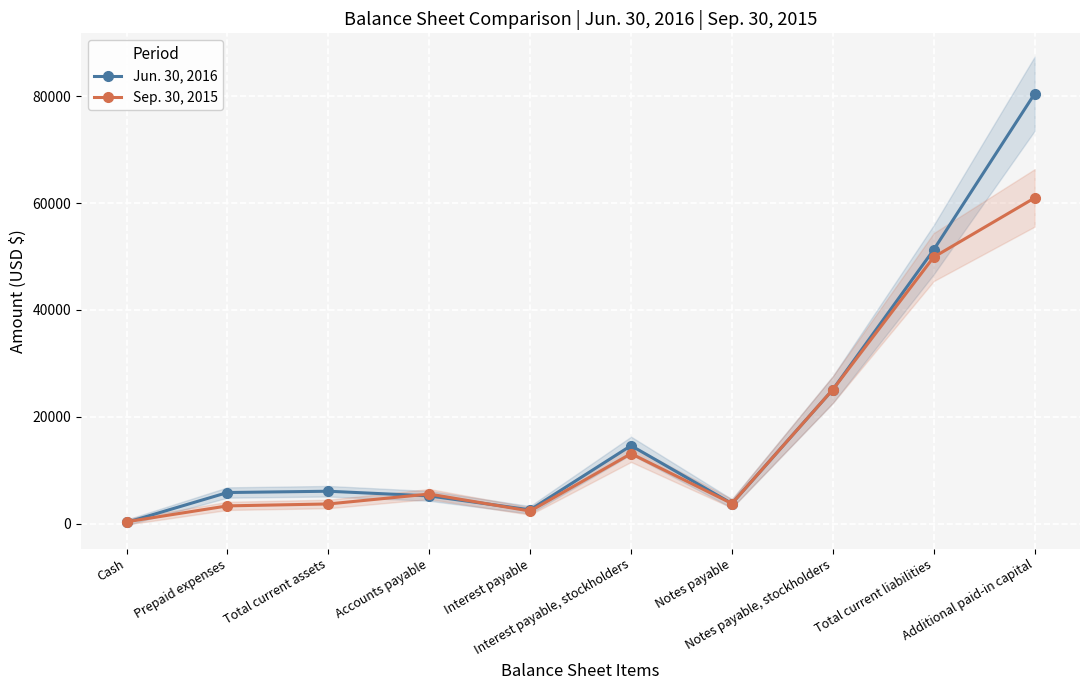

What is the difference between the highest and lowest values at Accounts payable?

350